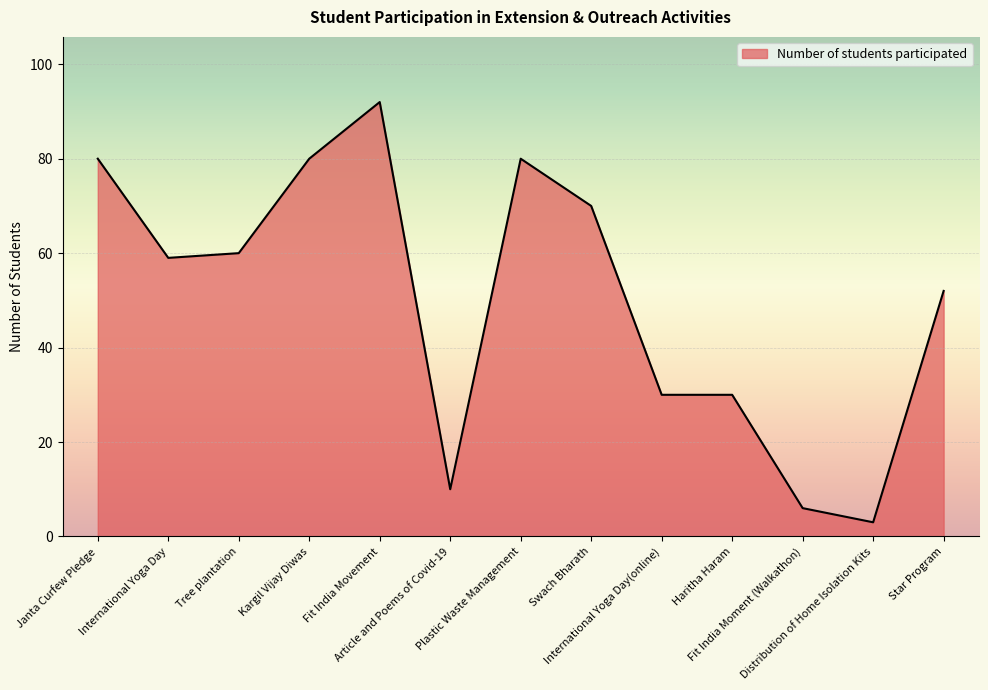

Reading right to left, what are all the values shown in this chart?

52	3	6	30	30	70	80	10	92	80	60	59	80